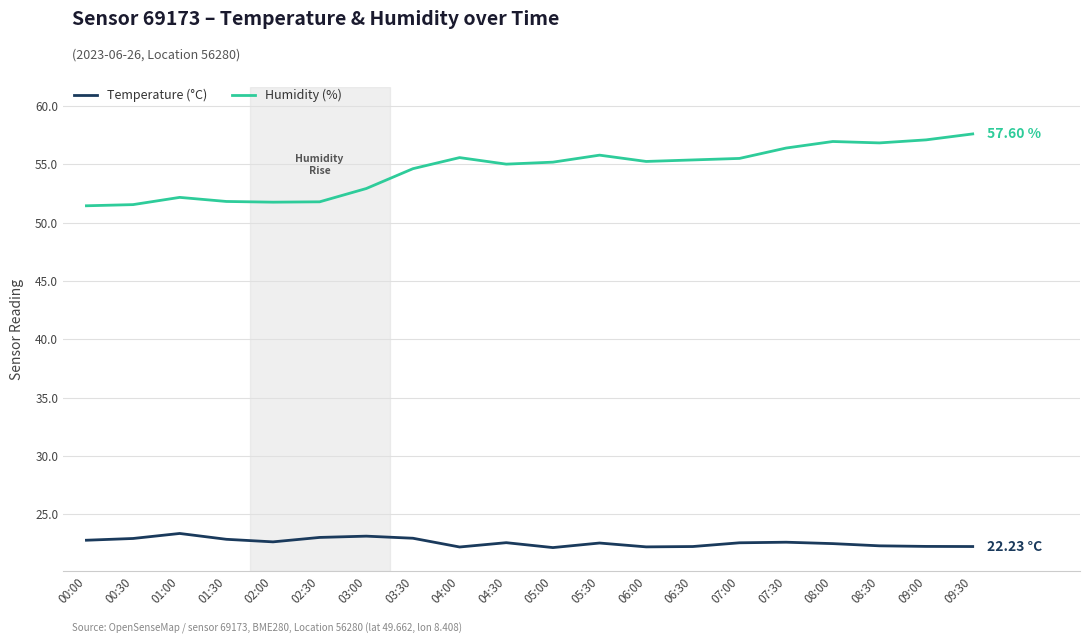

Rank the series by their average value, from lowest to highest.

Temperature (°C), Humidity (%)